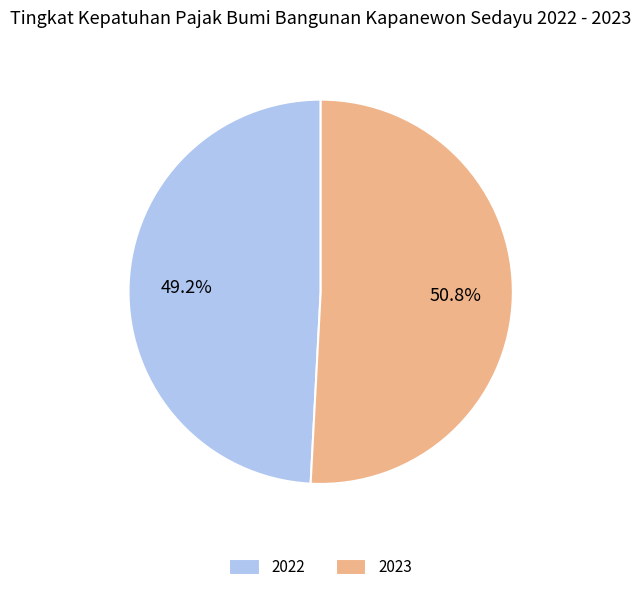

To the nearest percent, what portion does 2022 represent?

49%